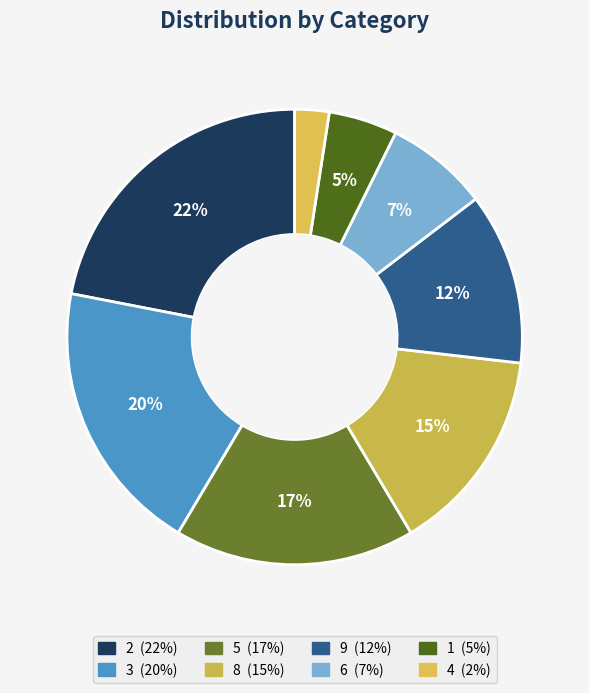

Count the number of slices in the pie.

8